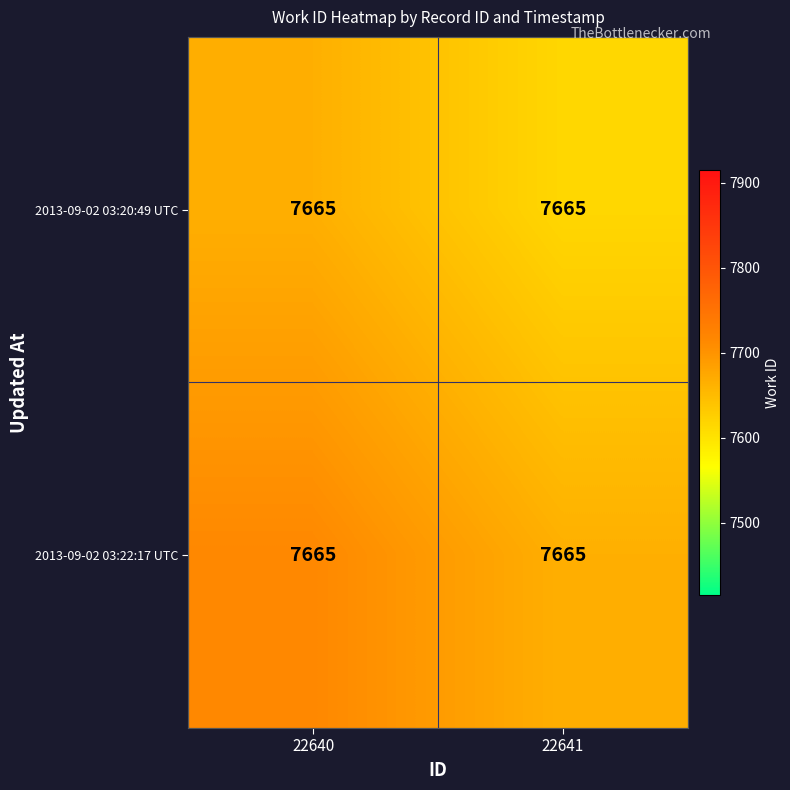

Which series changed the most between 22640 and 22641?

2013-09-02 03:20:49 UTC